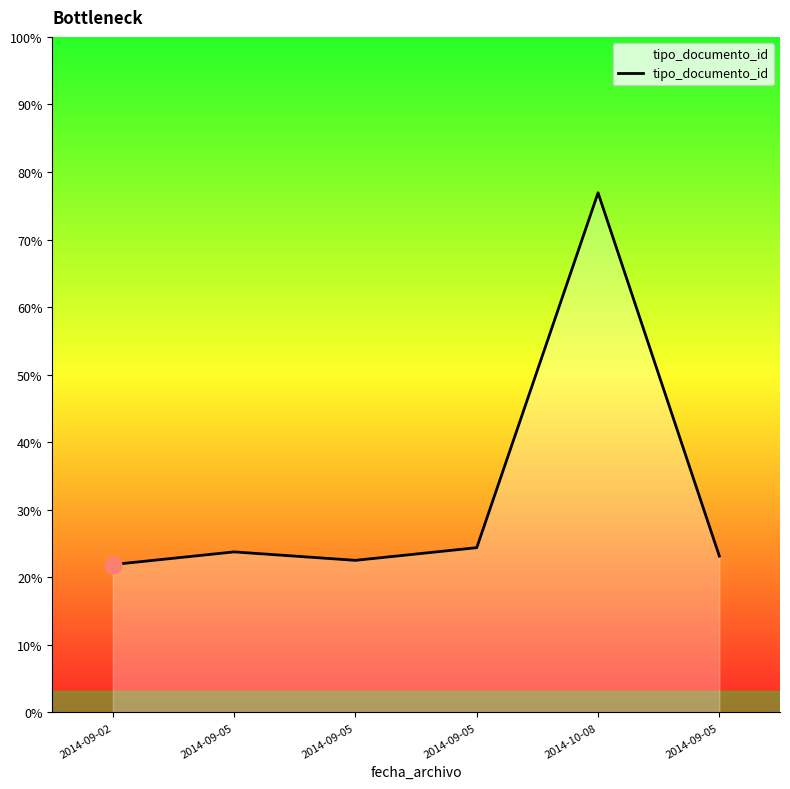

Rank the categories by value from lowest to highest.

2014-09-02, 2014-09-05, 2014-09-05, 2014-09-05, 2014-09-05, 2014-10-08